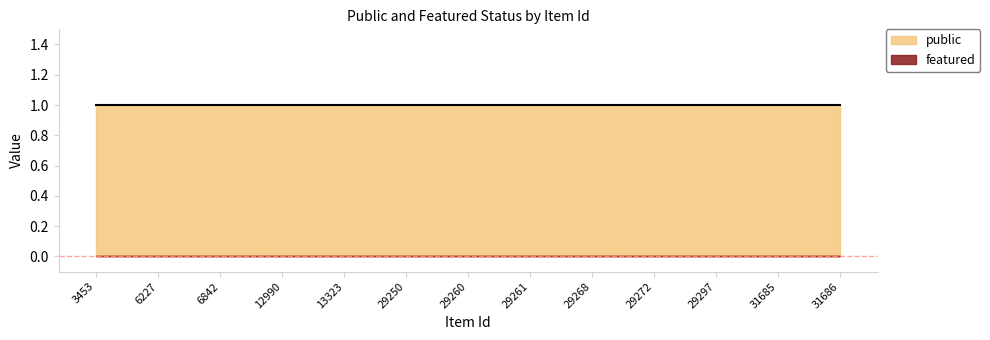

How many series are shown in this chart?

2